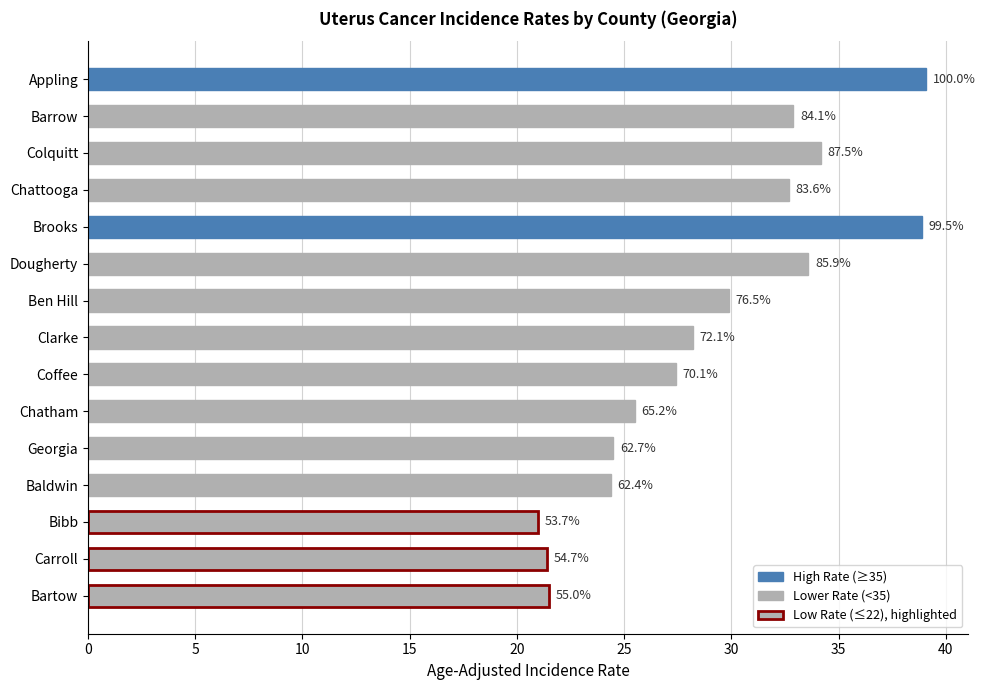

Are the bars grouped side by side (vs. stacked)?

No